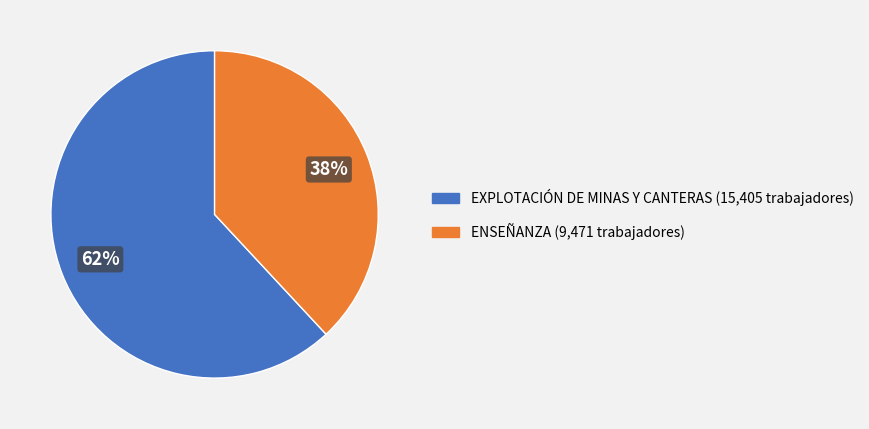

The ENSEÑANZA slice represents 38% of the pie. True or false?

True